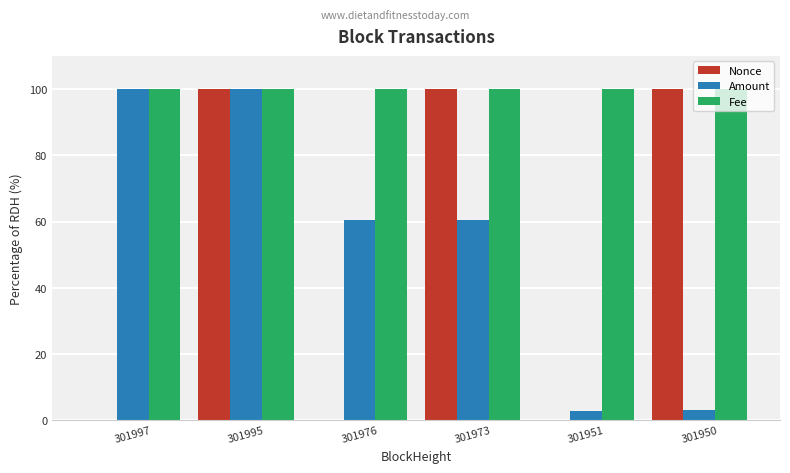

The value of Amount at 301995 is 100.0. True or false?

True